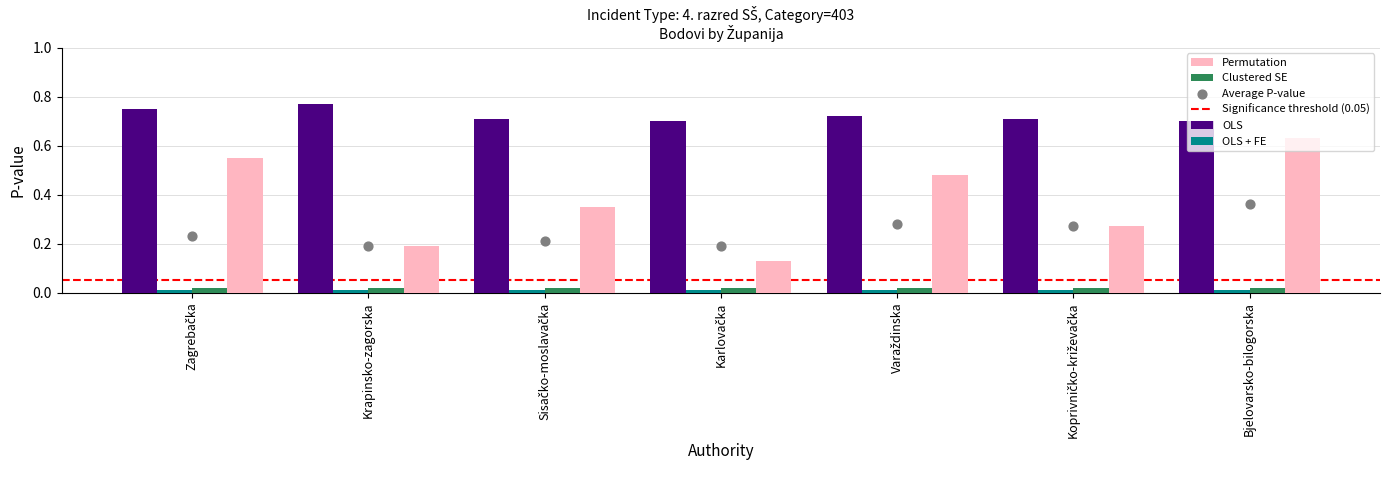

Which series reaches the maximum Y coordinate?

OLS